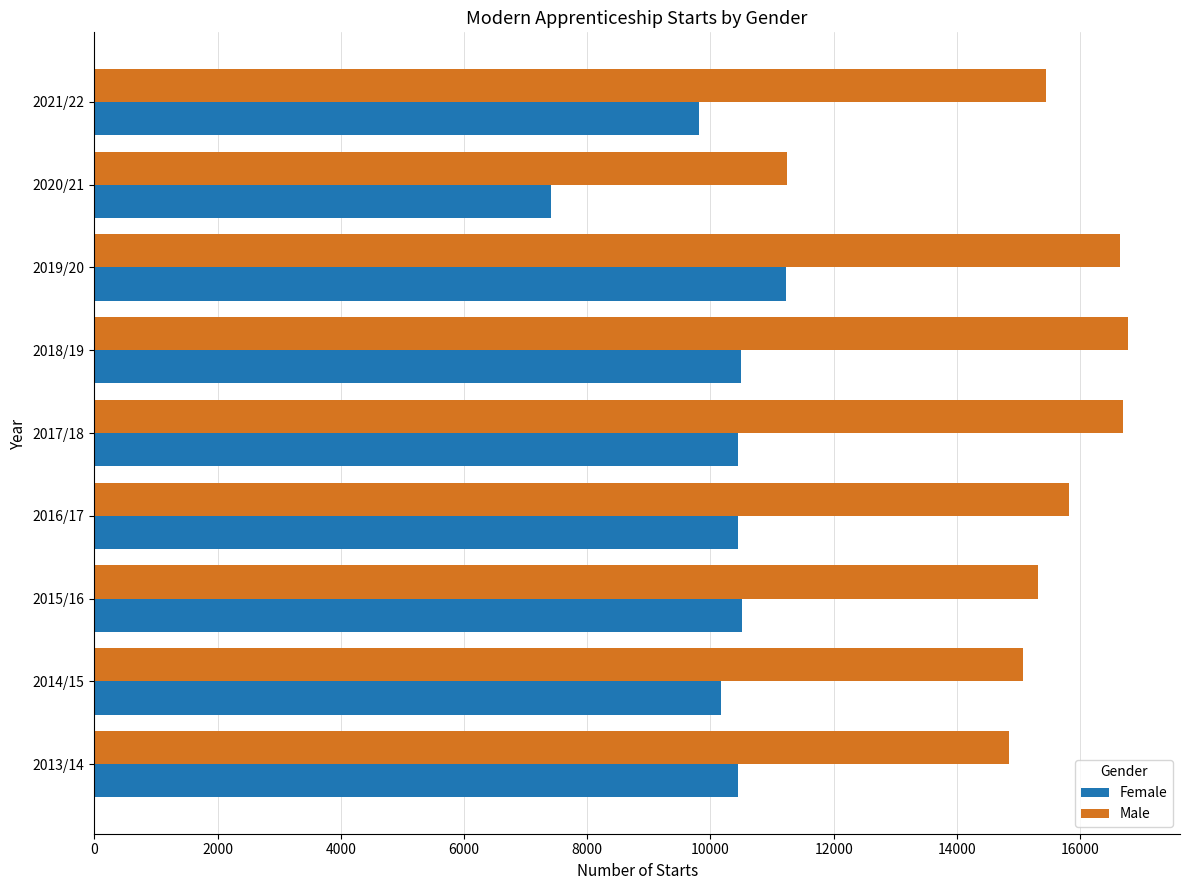

Which series has the widest spread of values?

Male